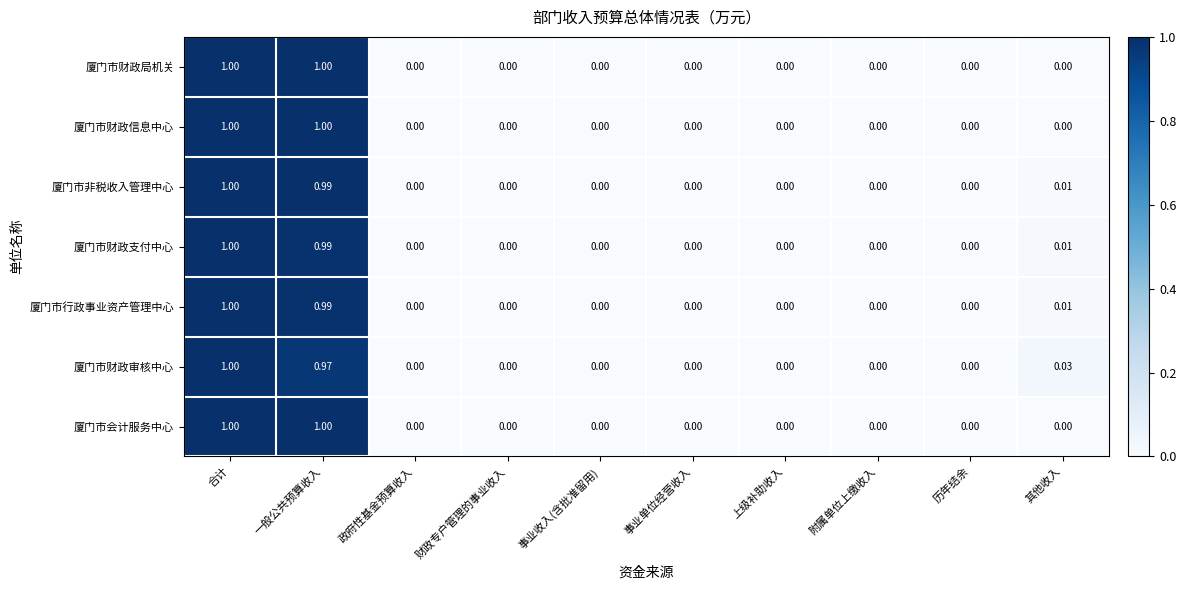

How many series are shown in this chart?

7